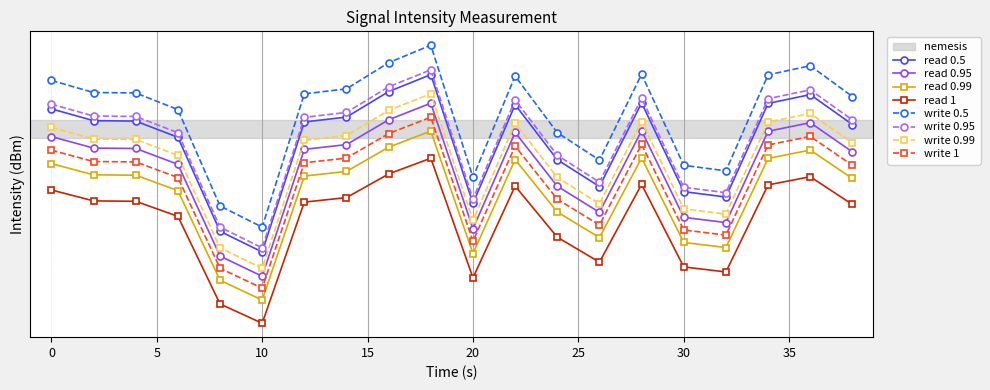

List the labels in order of value, smallest first.

10, 8, 20, 32, 30, 26, 24, 6, 38, 12, 4, 2, 14, 0, 22, 34, 28, 36, 16, 18